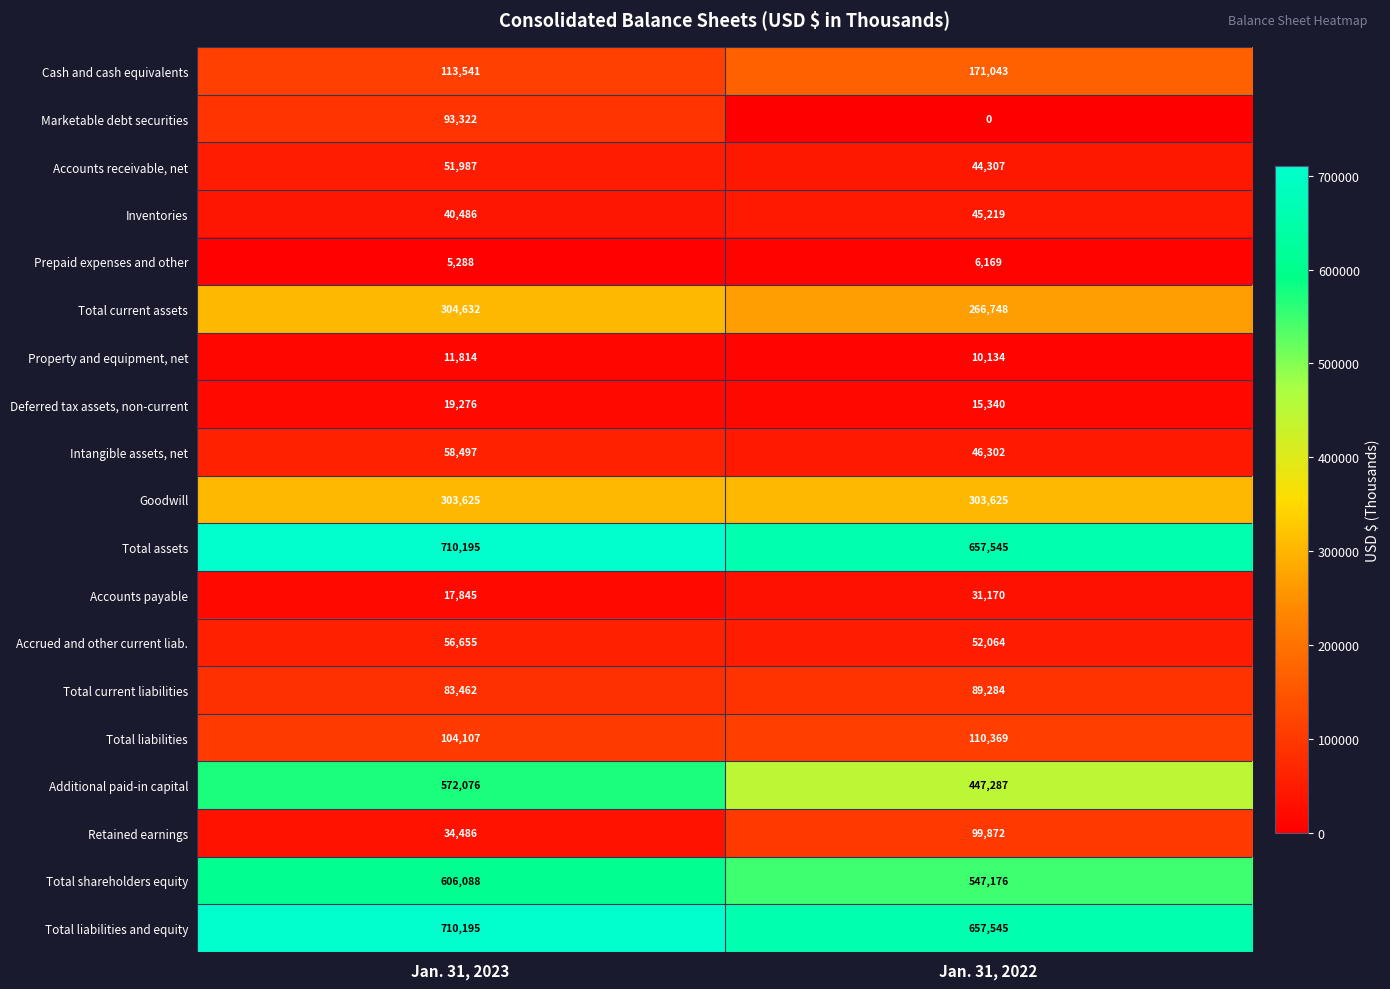

What is the difference between the maximum and minimum values in the Accounts payable series?

13325